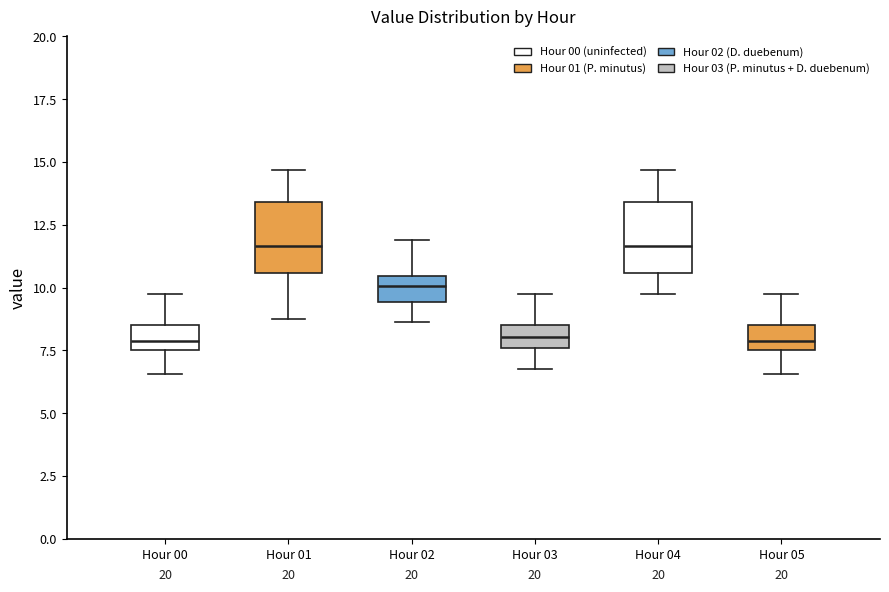

Reading left to right, read every box against the y-axis: the position of its median line, the range the box covers, and the ends of its whiskers. The values are not printed on the chart, so give them approximately, as read against the axis.

Hour 00: median 8.0, box 7.5 to 8.5, whiskers 6.5 to 10.0
Hour 01: median 11.5, box 10.5 to 13.5, whiskers 9.0 to 14.5
Hour 02: median 10.0, box 9.5 to 10.5, whiskers 8.5 to 12.0
Hour 03: median 8.0, box 7.5 to 8.5, whiskers 7.0 to 10.0
Hour 04: median 11.5, box 10.5 to 13.5, whiskers 10.0 to 14.5
Hour 05: median 8.0, box 7.5 to 8.5, whiskers 6.5 to 10.0